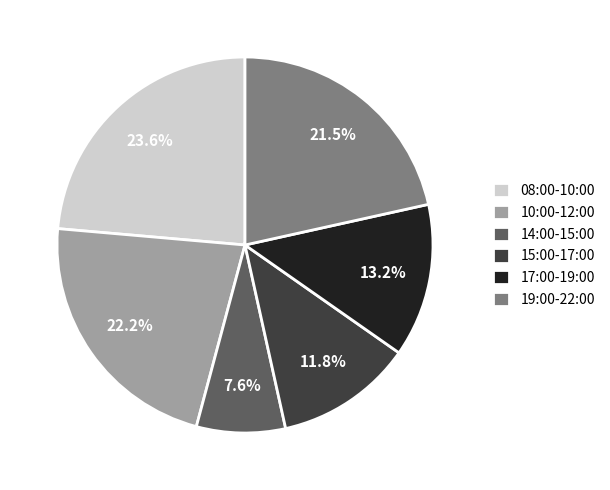

Does any single category account for the majority?

No